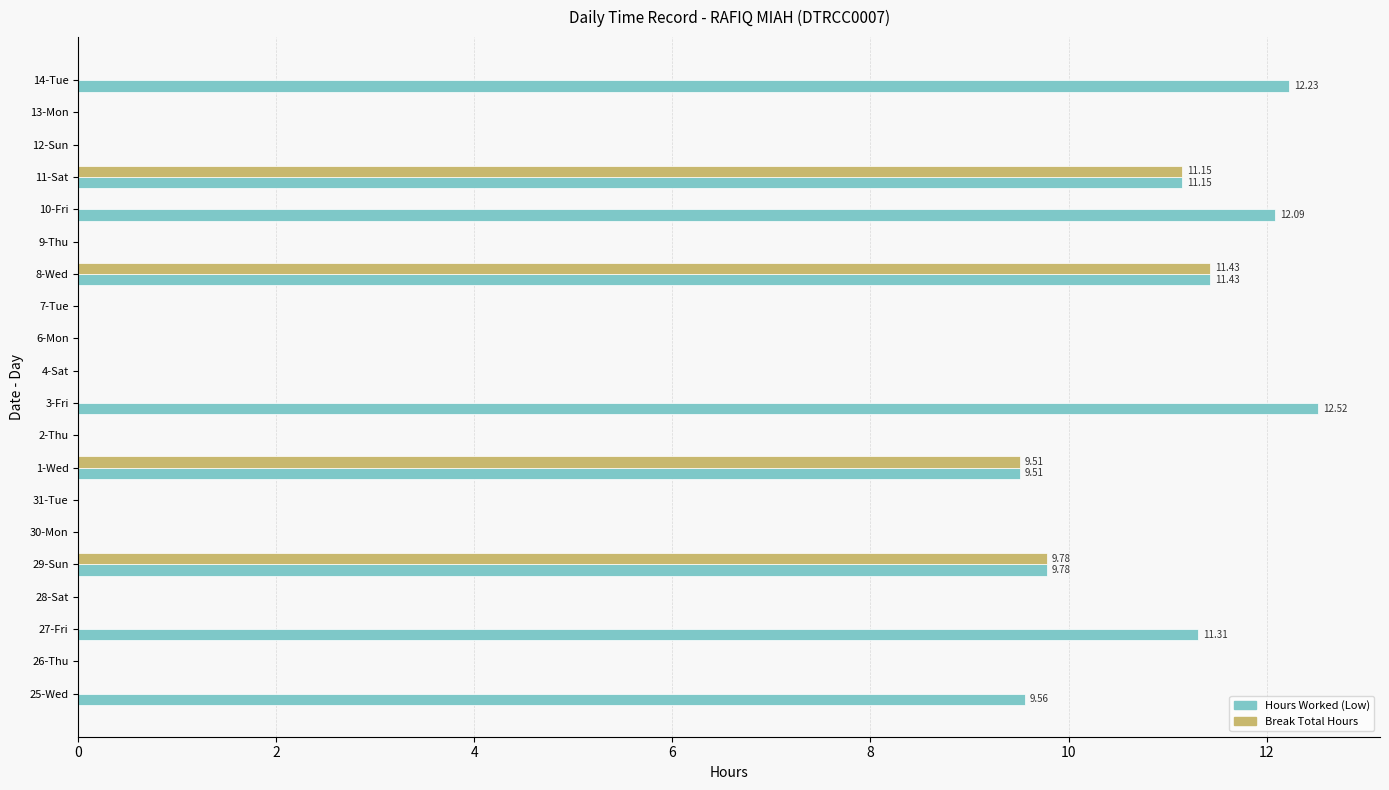

Which series has the largest total across all categories?

Hours Worked (Low)